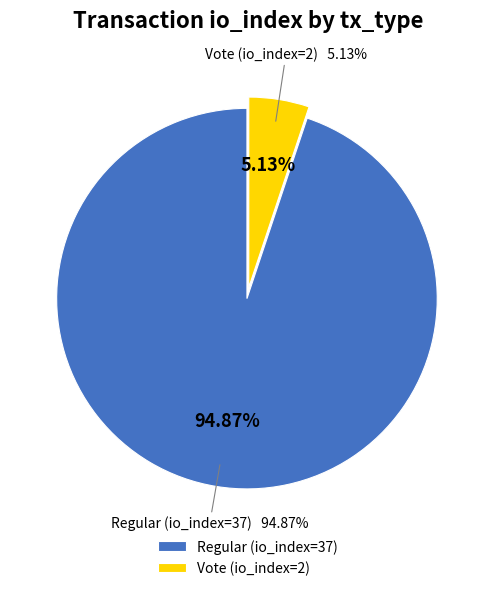

Rank the categories by value from highest to lowest.

Regular (io_index=37), Vote (io_index=2)